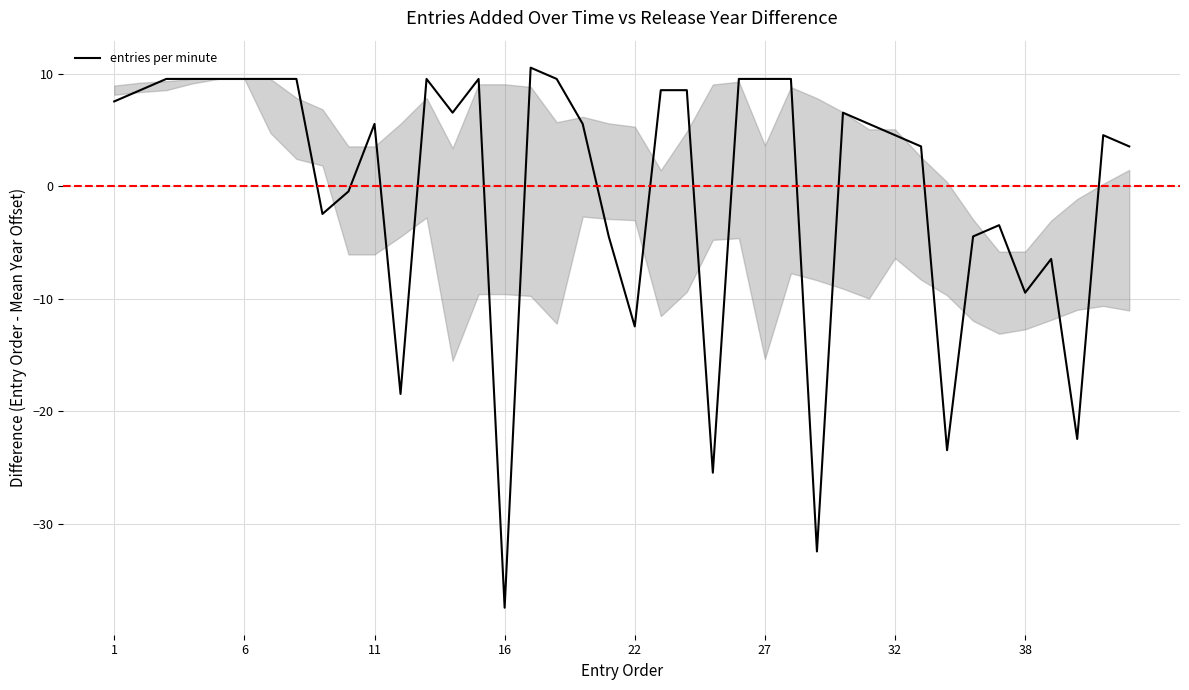

True or false: there are more than 0 points higher than both neighbors.

True